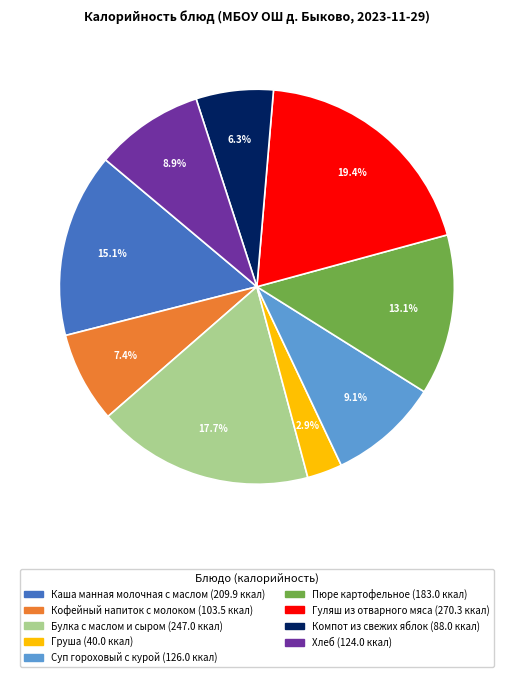

Which has a higher value, Хлеб or Гуляш из отварного мяса?

Гуляш из отварного мяса